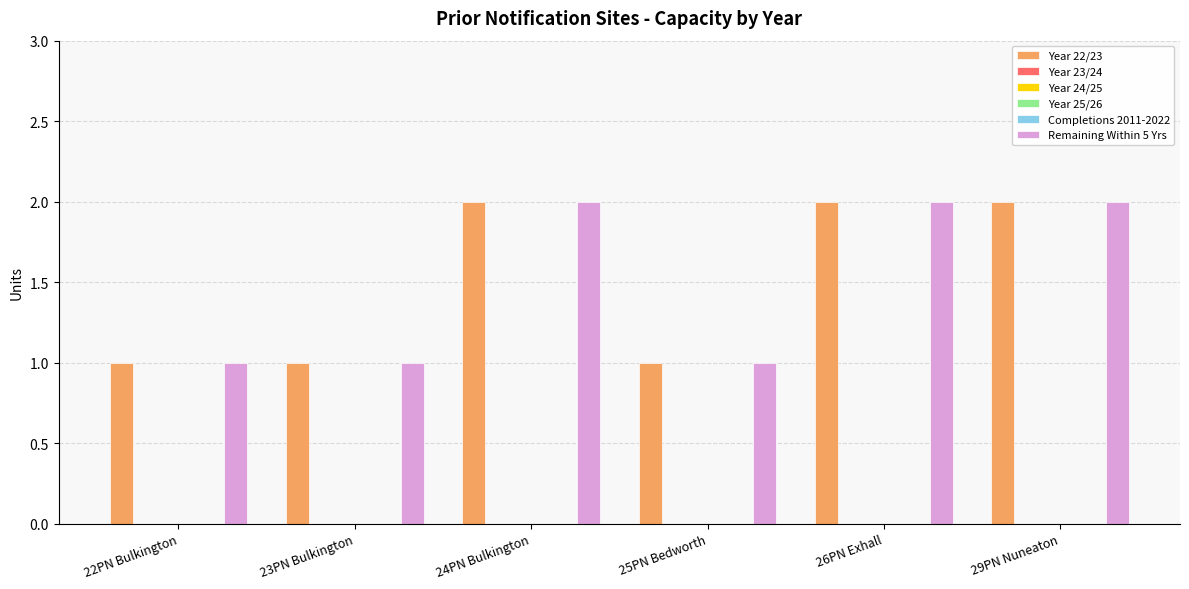

At 22PN Bulkington, list the series in order from smallest to largest.

Year 23/24, Year 24/25, Year 25/26, Completions 2011-2022, Year 22/23, Remaining Within 5 Yrs